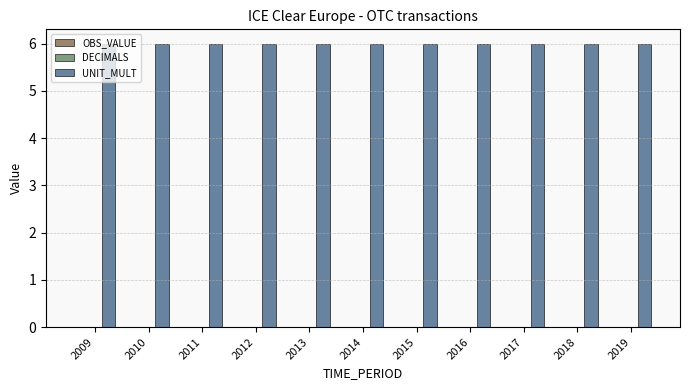

Which series has the largest total across all categories?

UNIT_MULT